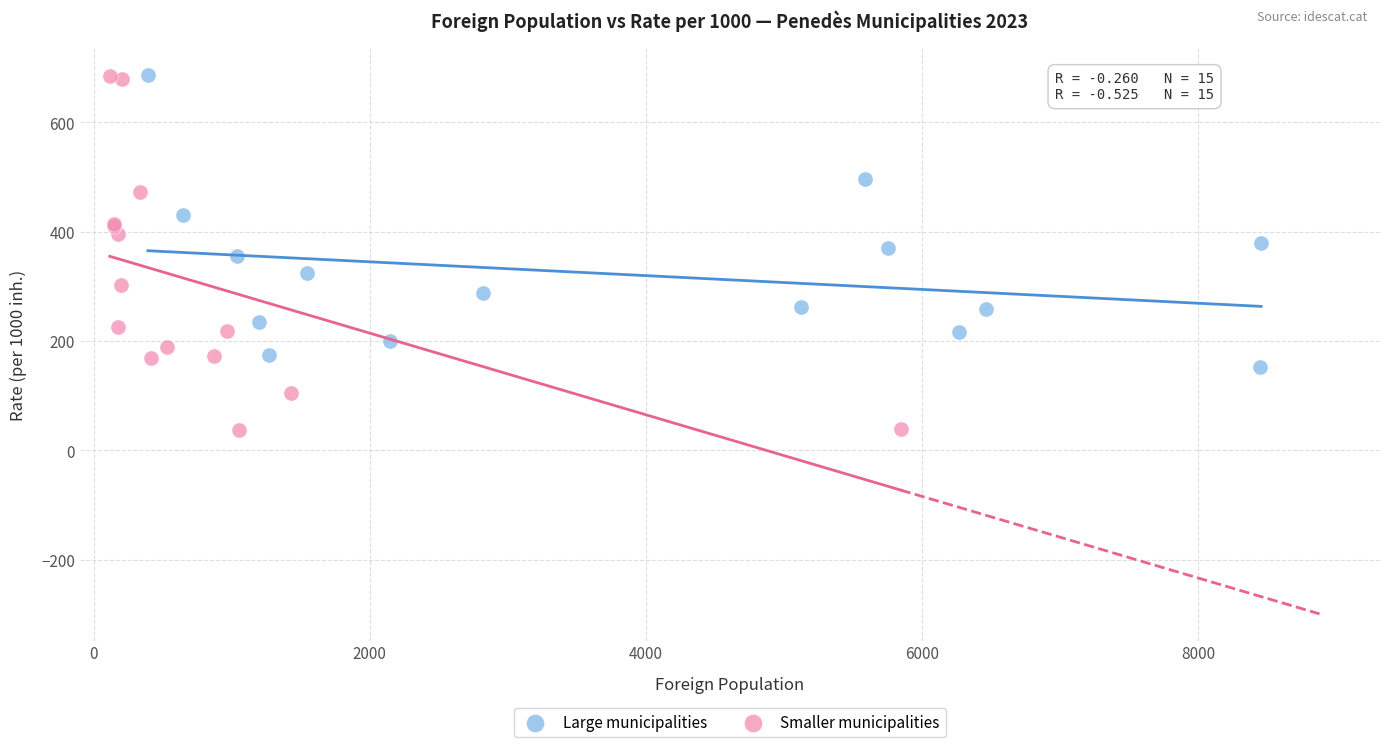

What are all the series names shown in the legend?

Large municipalities, Smaller municipalities